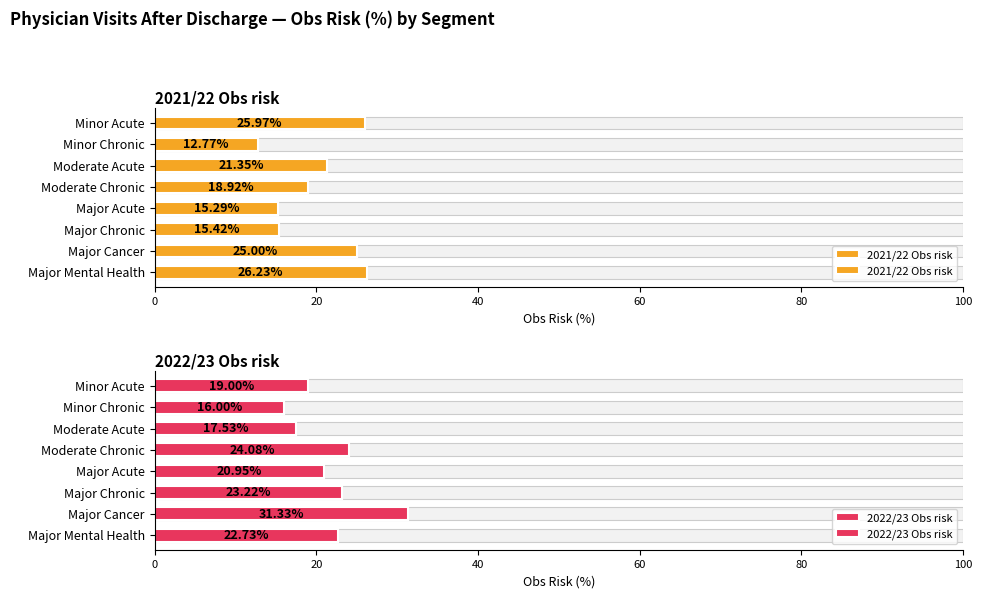

At Minor Chronic, list the series in order from largest to smallest.

2022/23 Obs risk, 2021/22 Obs risk